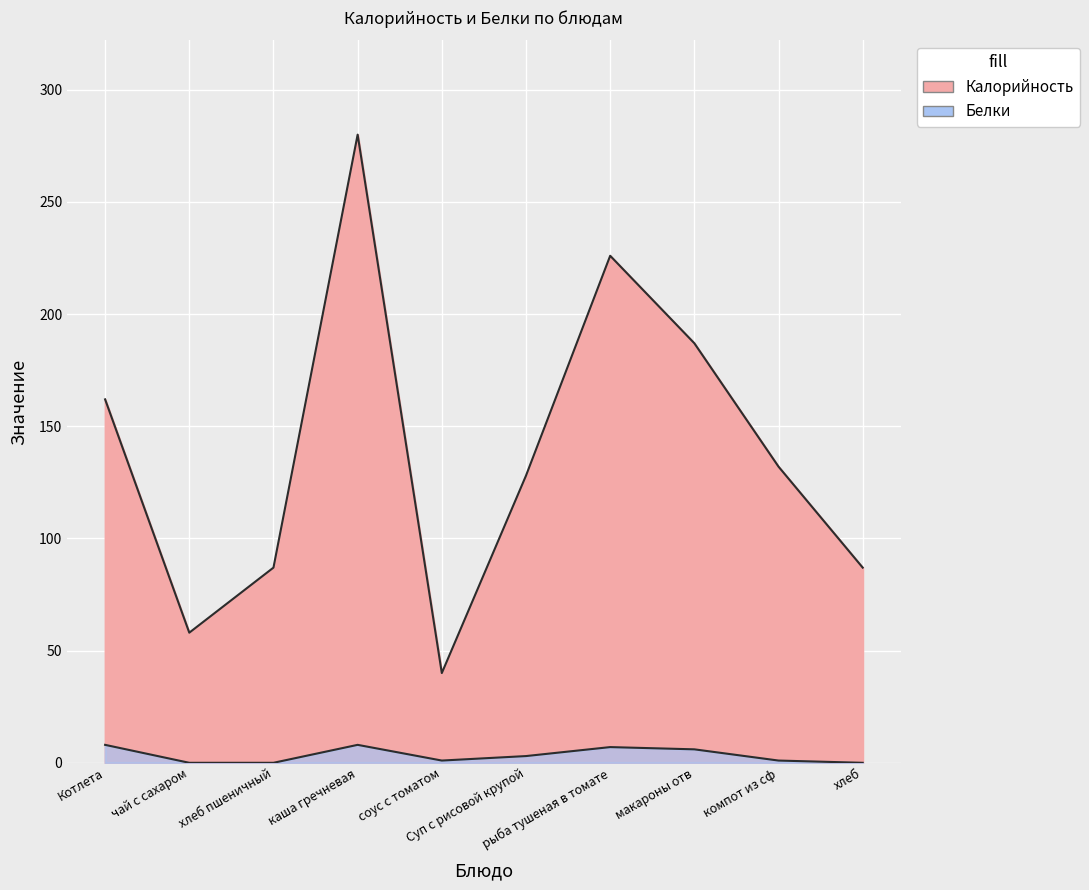

Where is the first local minimum for Белки?

соус с томатом